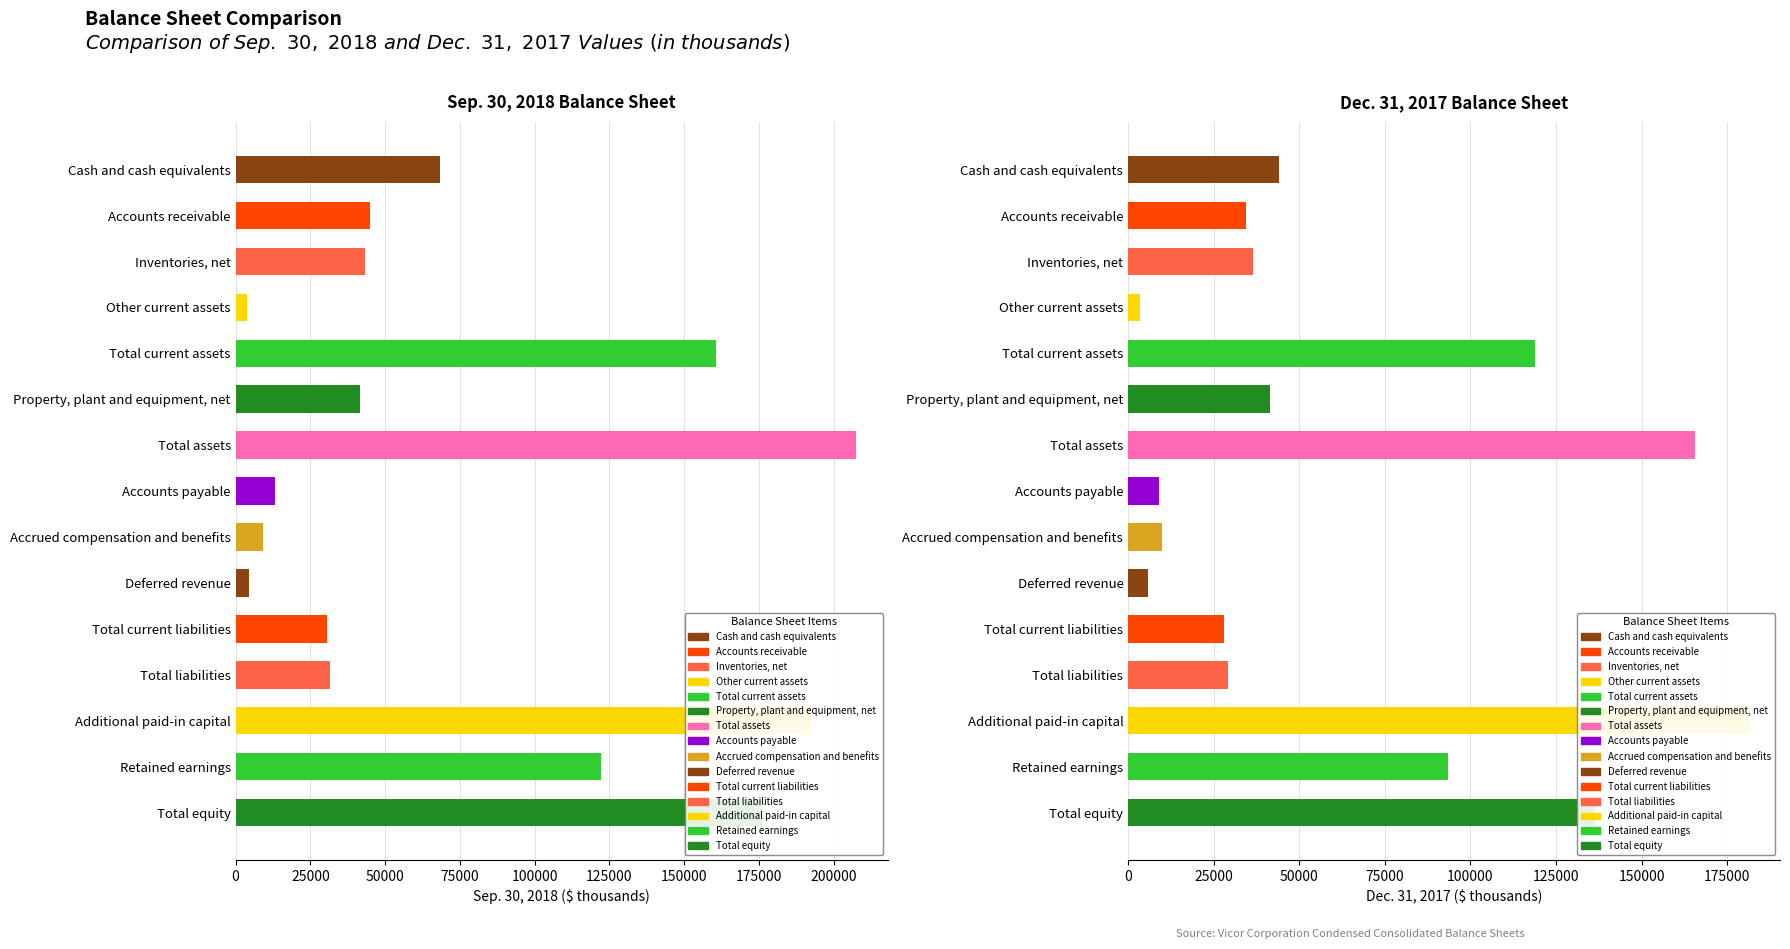

Which category has the highest value across all series?

Total assets